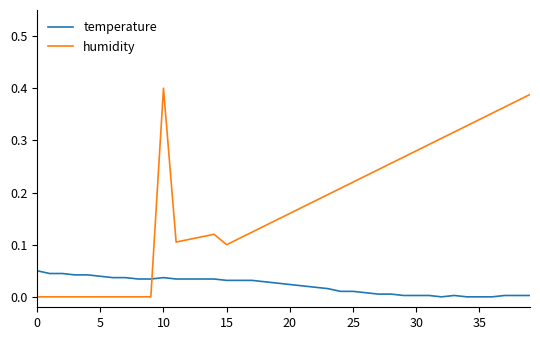

How many distinct data groups are displayed?

2